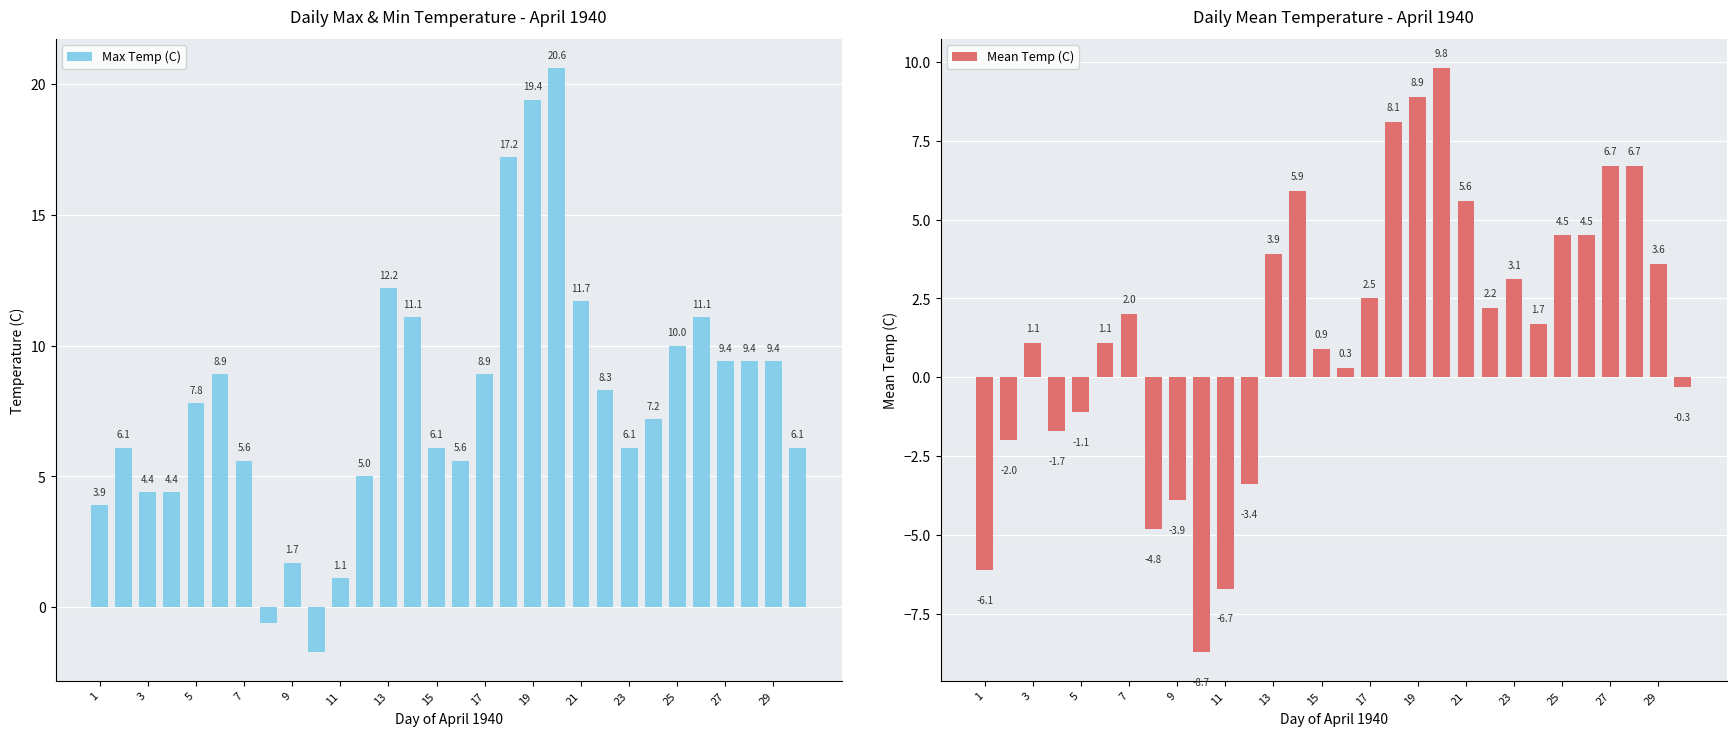

Reading left to right, list all the values displayed in this chart.

Max Temp (C): 3.9	6.1	4.4	4.4	7.8	8.9	5.6	-0.6	1.7	-1.7	1.1	5.0	12.2	11.1	6.1	5.6	8.9	17.2	19.4	20.6	11.7	8.3	6.1	7.2	10.0	11.1	9.4	9.4	9.4	6.1
Mean Temp (C): -6.1	-2.0	1.1	-1.7	-1.1	1.1	2.0	-4.8	-3.9	-8.7	-6.7	-3.4	3.9	5.9	0.9	0.3	2.5	8.1	8.9	9.8	5.6	2.2	3.1	1.7	4.5	4.5	6.7	6.7	3.6	-0.3